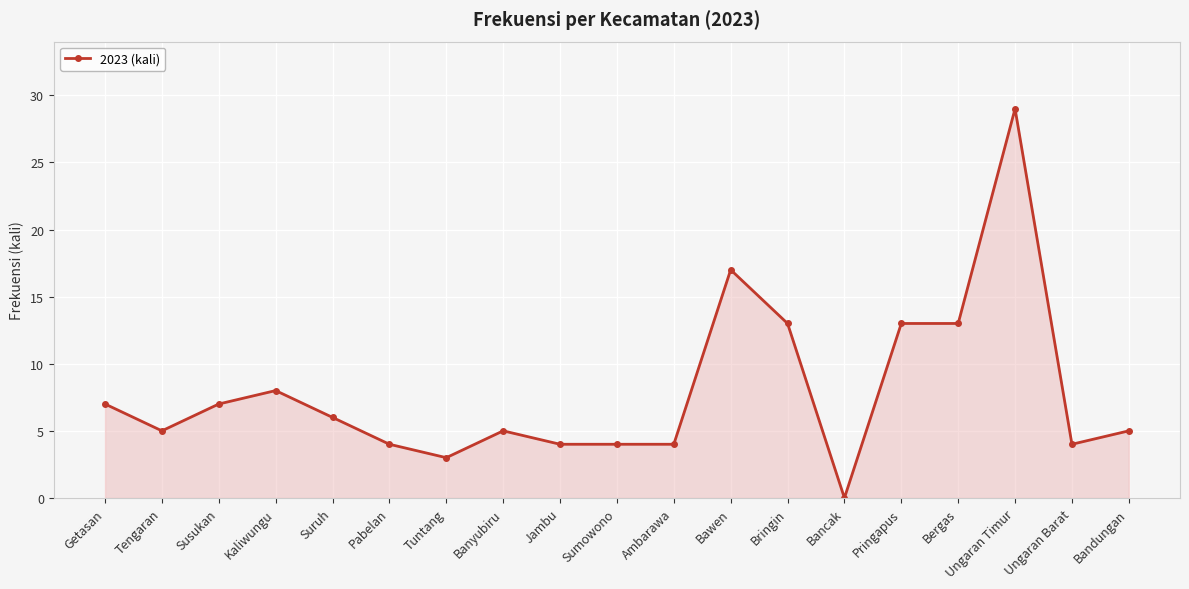

What is the label of the 2nd point from the right?

Ungaran Barat